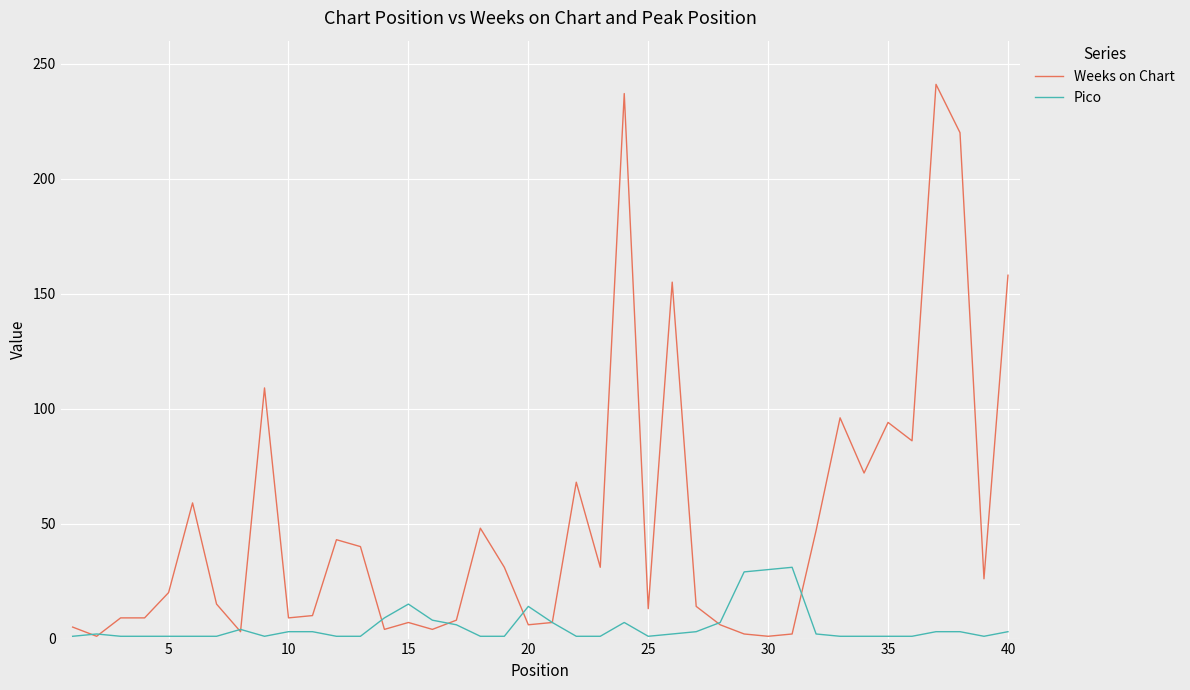

What is the highest value of the Weeks on Chart series?

241